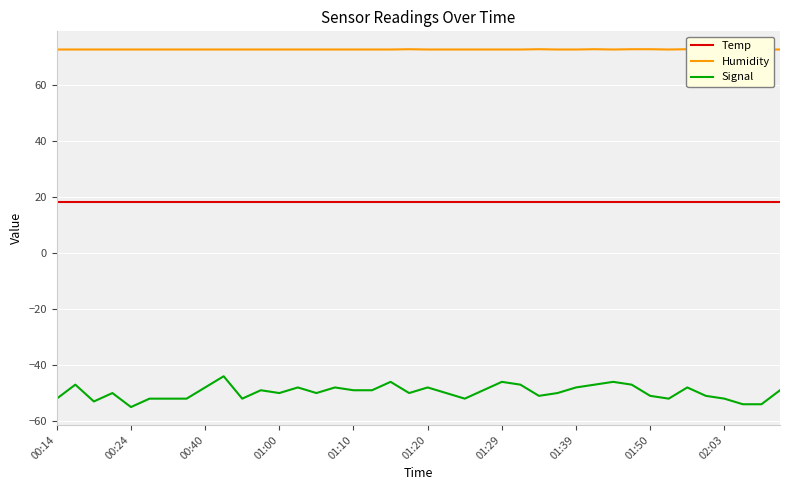

True or false: Humidity and Signal intersect in this chart.

False